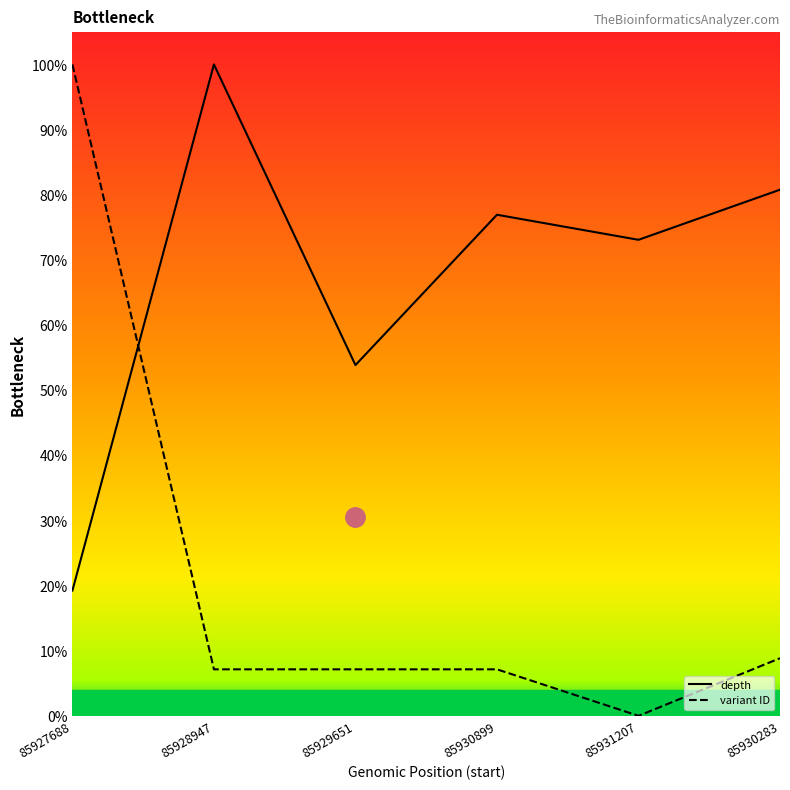

What is the sum of the variant ID values at 85930899 and 85930283?

16.0